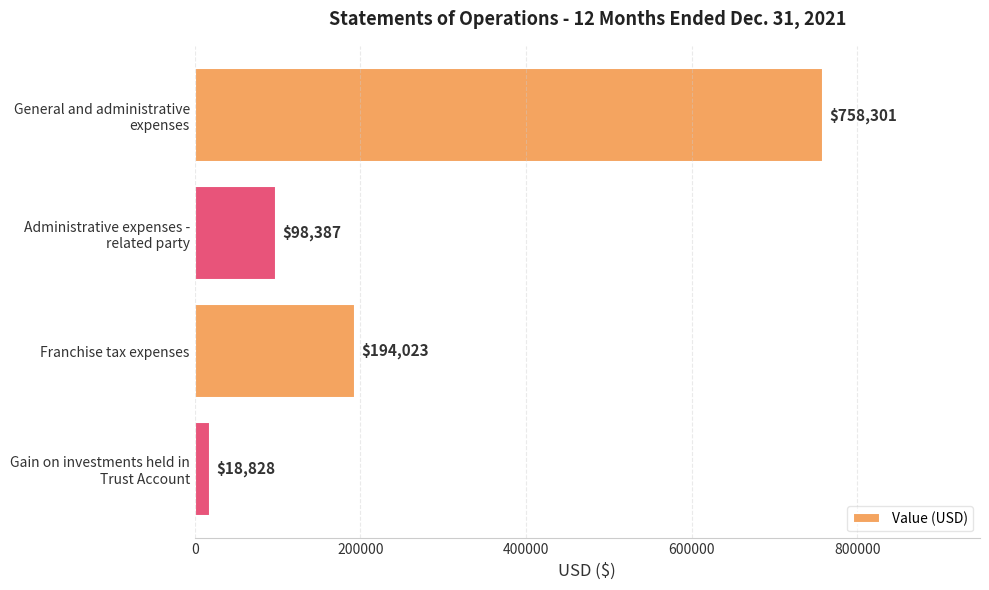

Count the values in the range 98387 to 758301.

3